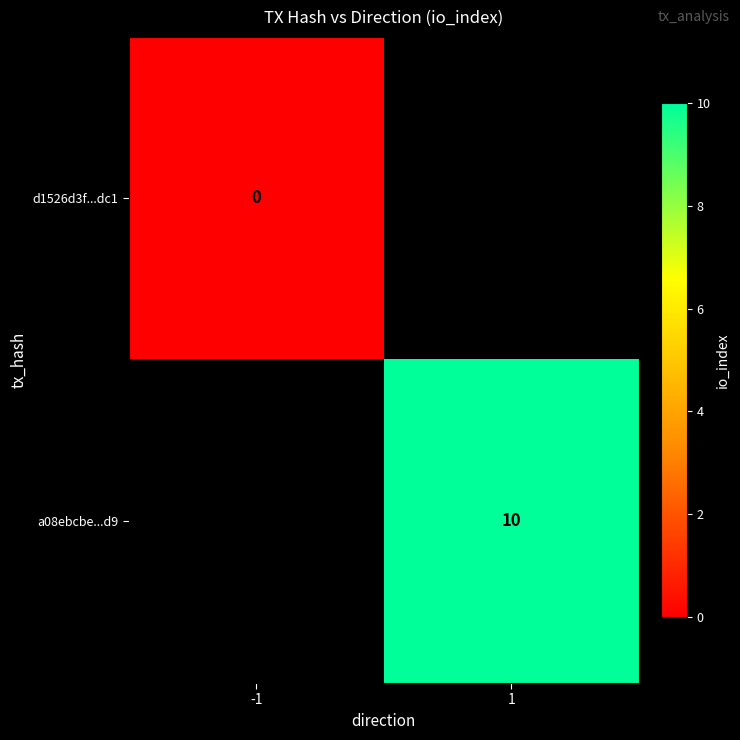

The value of a08ebcbe...d9 at 1 is 3. True or false?

False